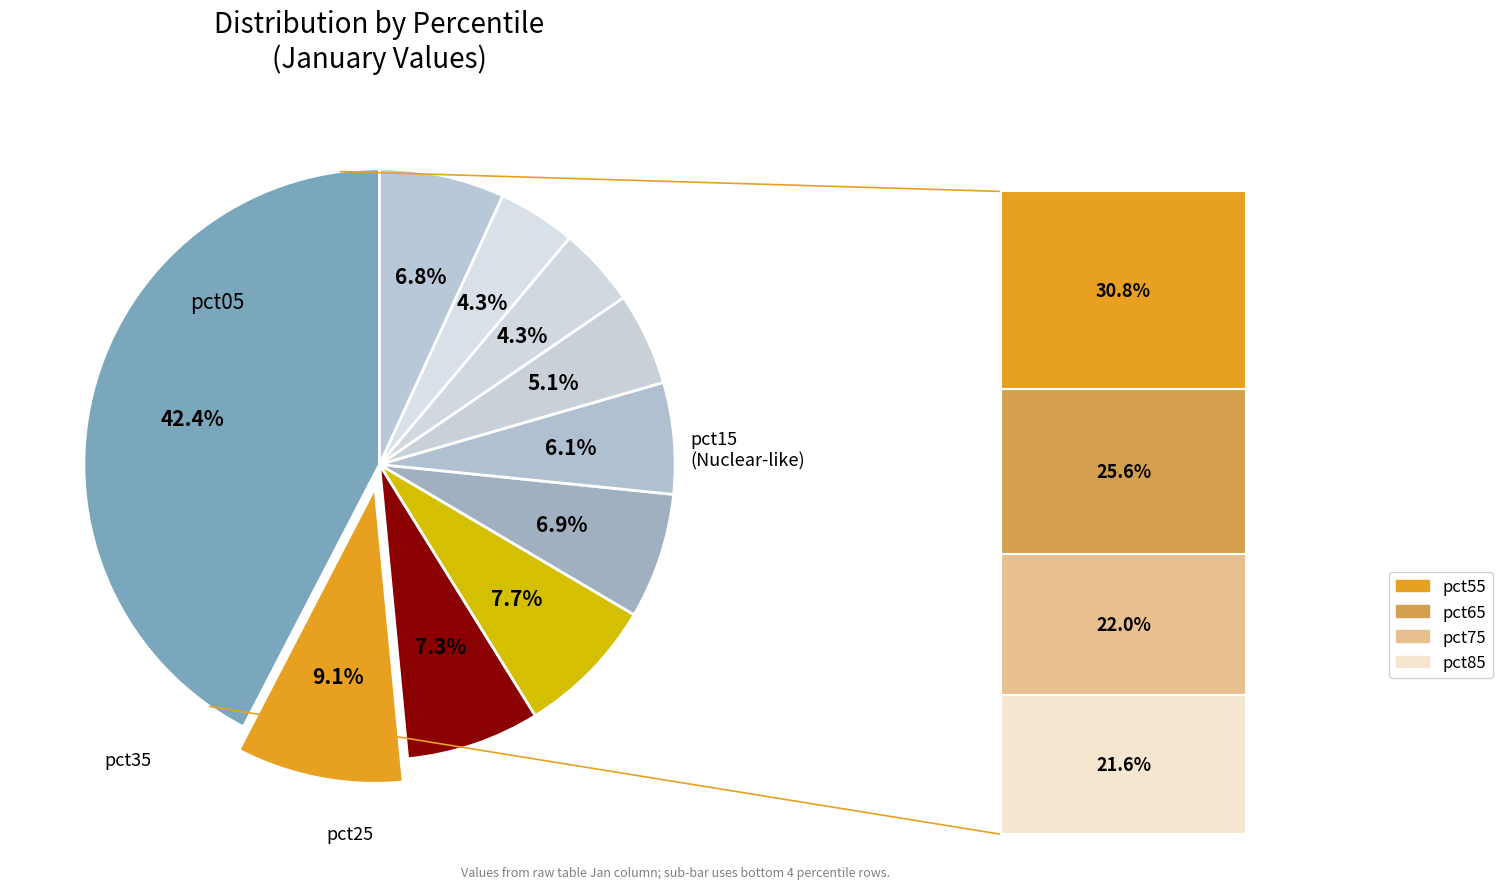

Is the sum of pct65 and pct25 greater than half?

No